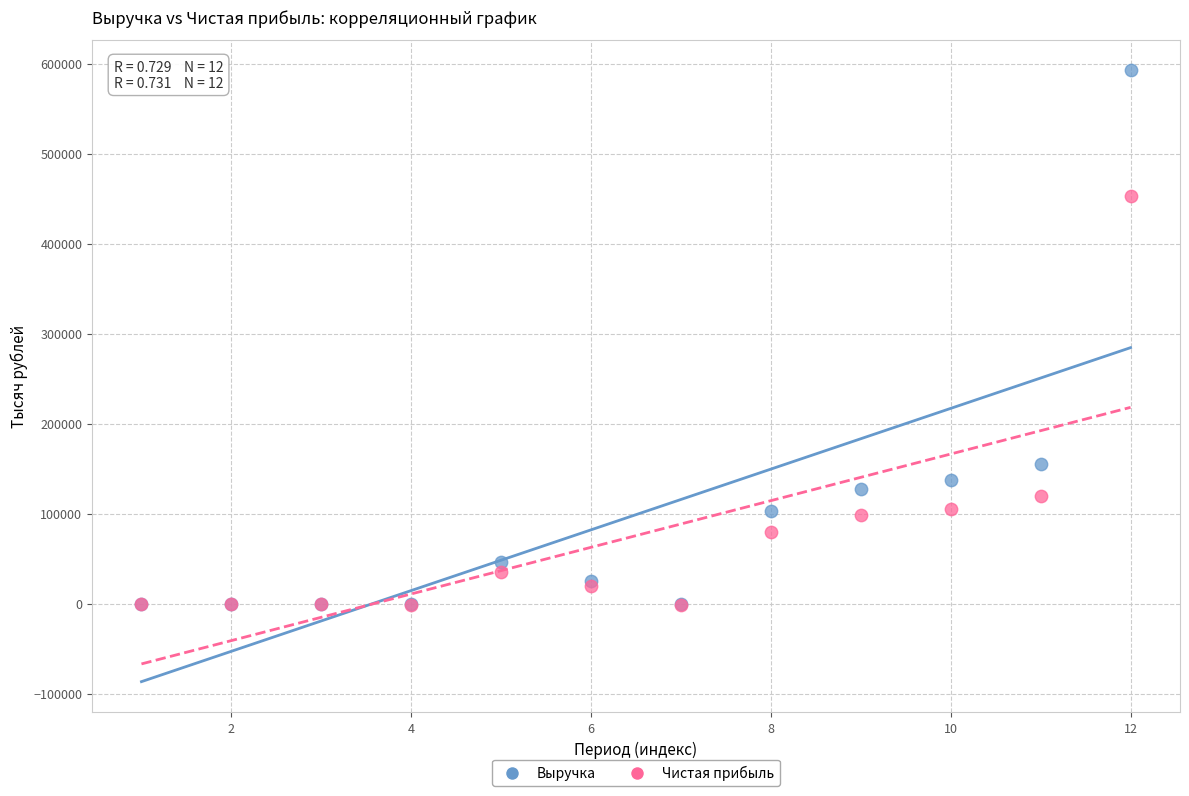

Which series reaches the maximum Y coordinate?

Выручка